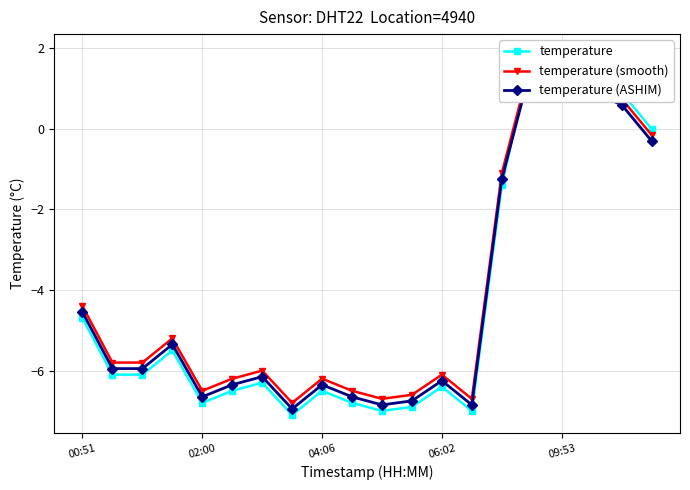

True or false: temperature (smooth) has a value of -0.0 at 19.

False